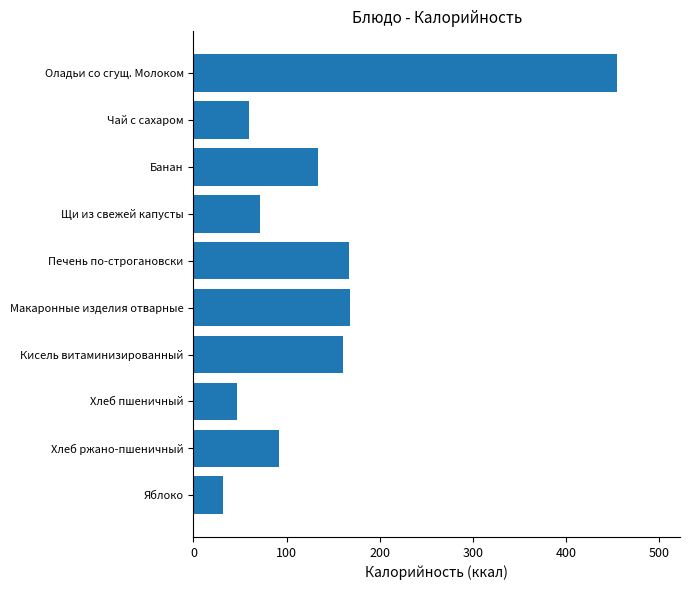

At which category does the chart reach its minimum across all series?

Яблоко